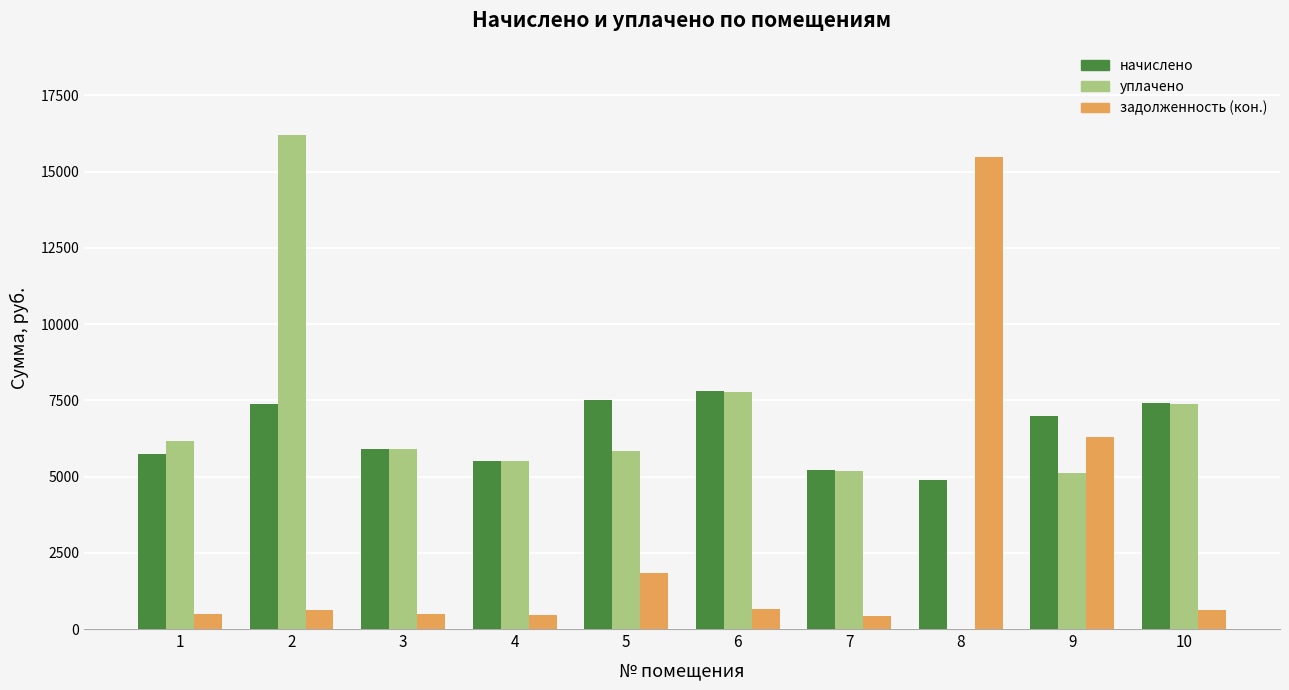

What is the maximum value for начислено?

7801.9